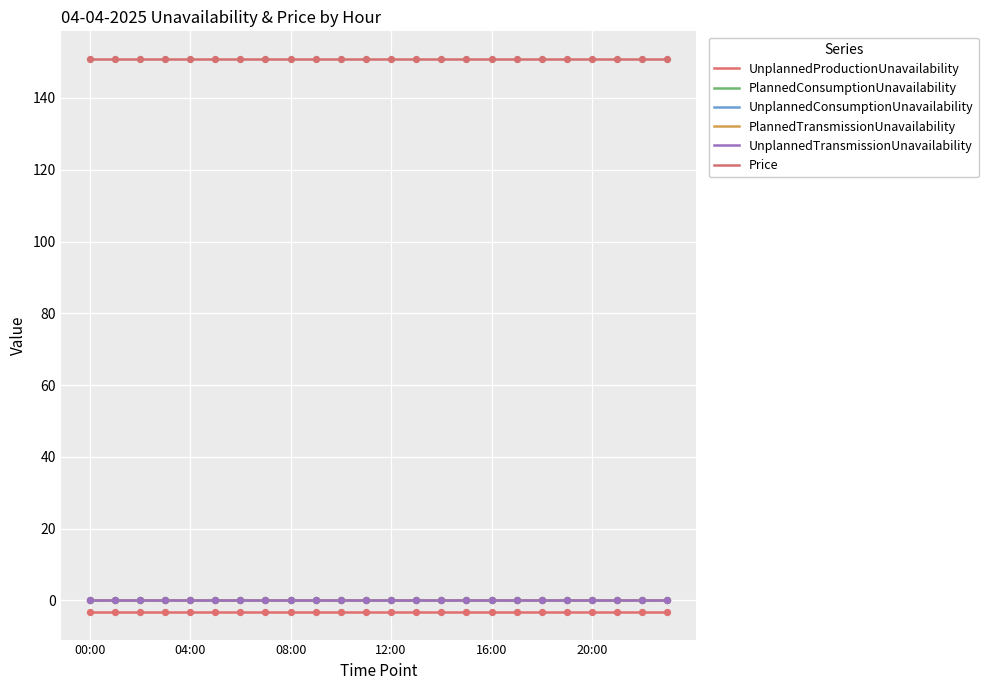

At how many categories does at least one series exceed 4?

24